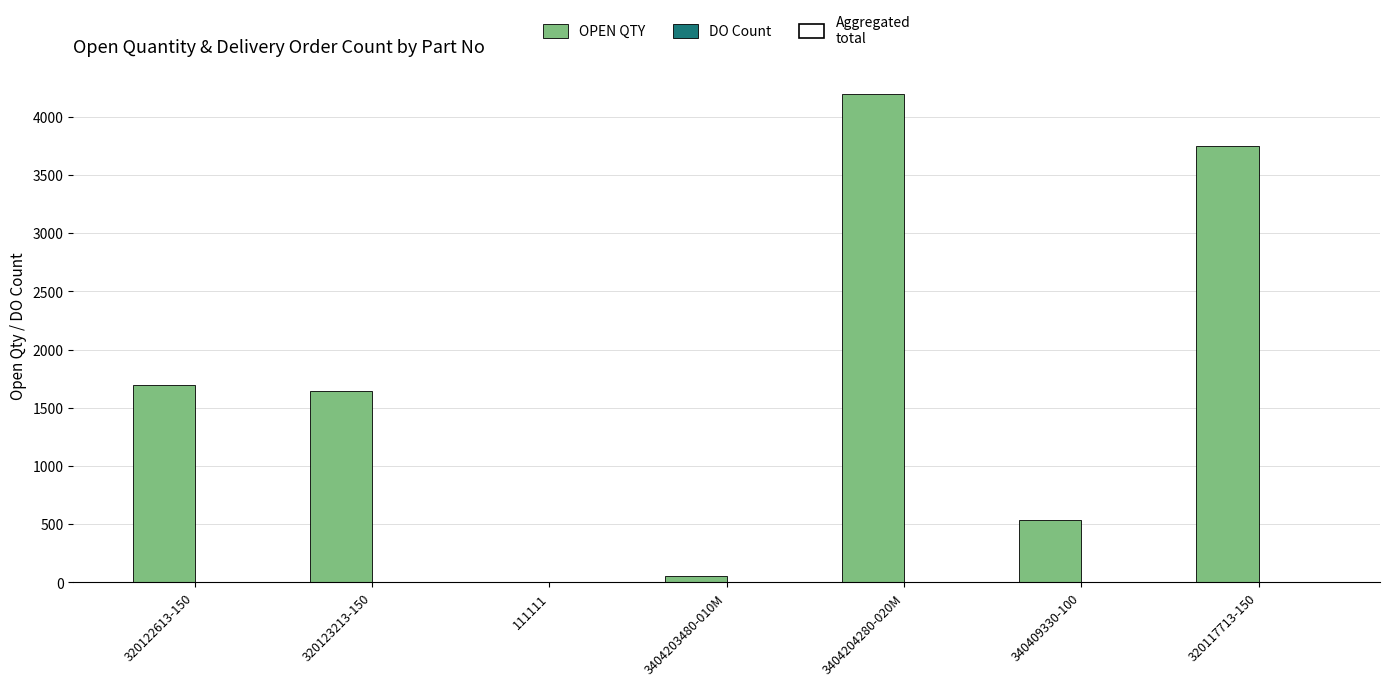

How many groups of bars are there?

7